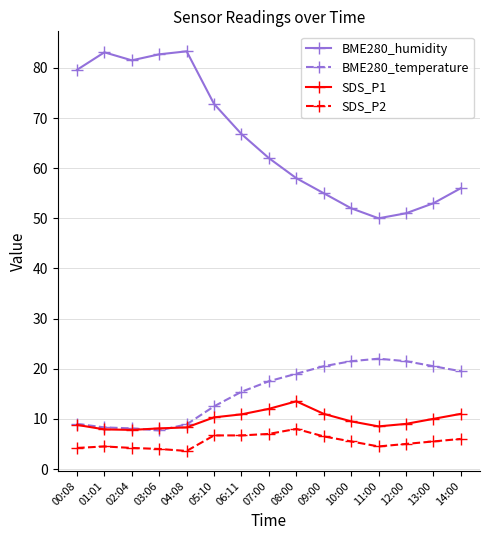

What is the difference between the maximum and minimum values in the BME280_humidity series?

33.3